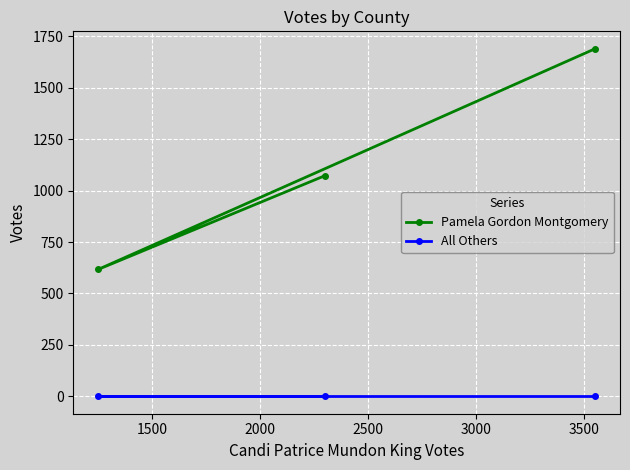

At how many categories does at least one series exceed 526?

3